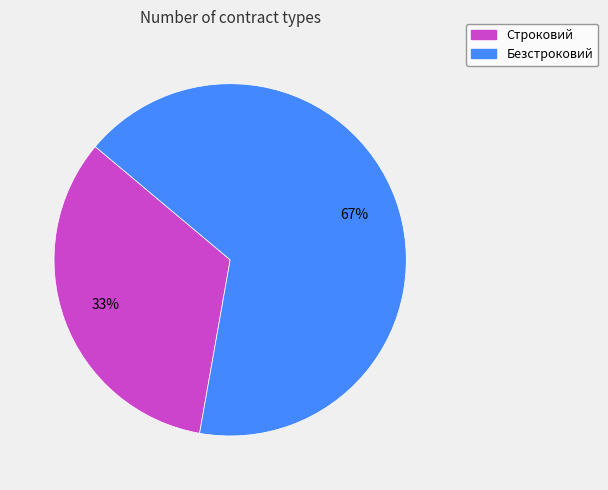

Which category has the biggest portion of the pie?

Безстроковий